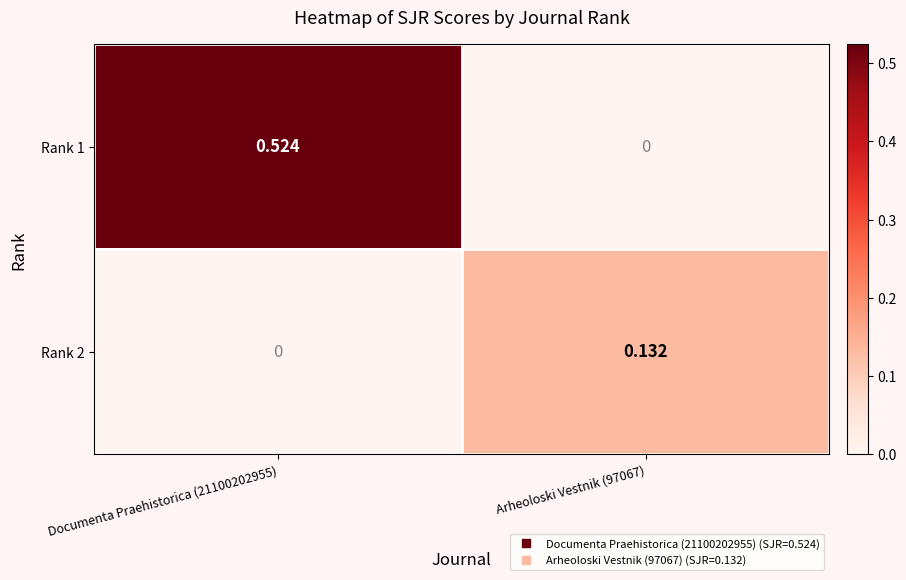

Is the value of Rank 1 at Documenta Praehistorica (21100202955) greater than the value of Rank 2 at Documenta Praehistorica (21100202955)?

Yes